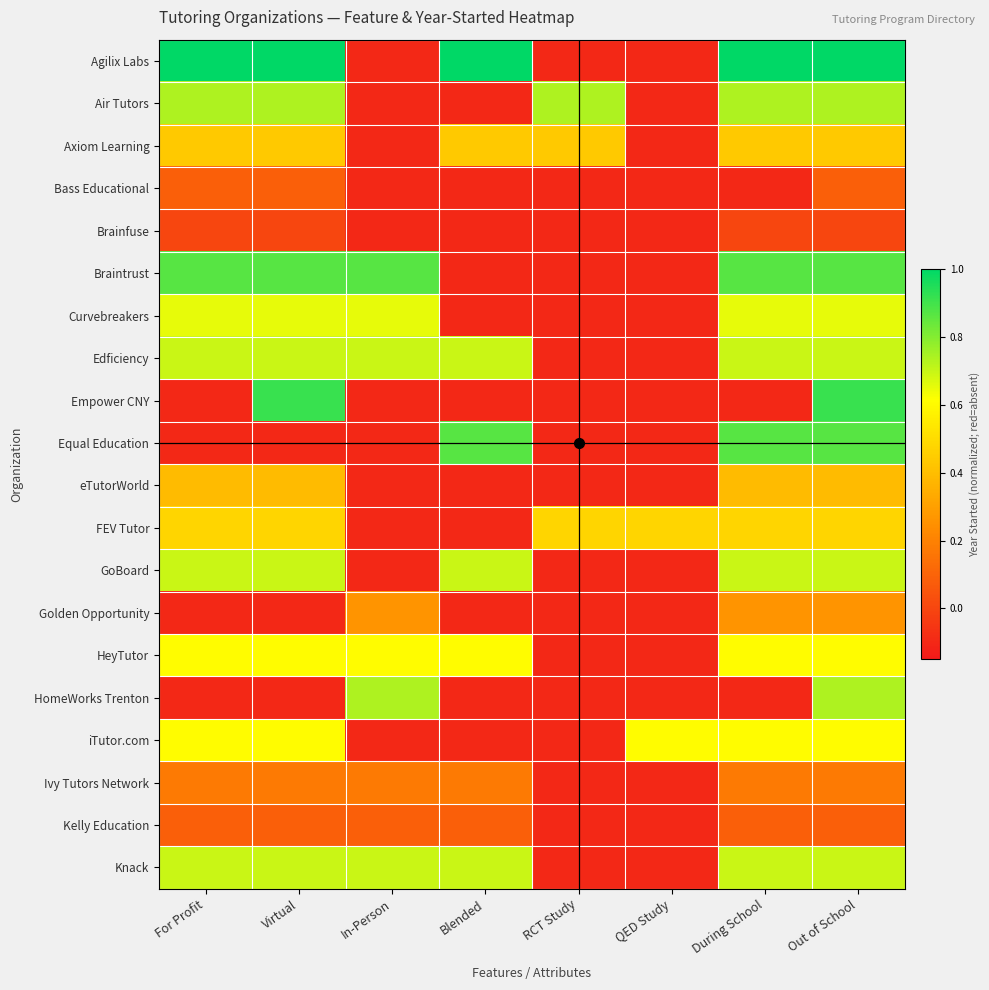

Rank the series by their maximum value, from lowest to highest.

Brainfuse, Bass Educational, Kelly Education, Ivy Tutors Network, Golden Opportunity, eTutorWorld, Axiom Learning, FEV Tutor, HeyTutor, iTutor.com, Curvebreakers, Edficiency, GoBoard, Knack, Air Tutors, HomeWorks Trenton, Braintrust, Equal Education, Empower CNY, Agilix Labs